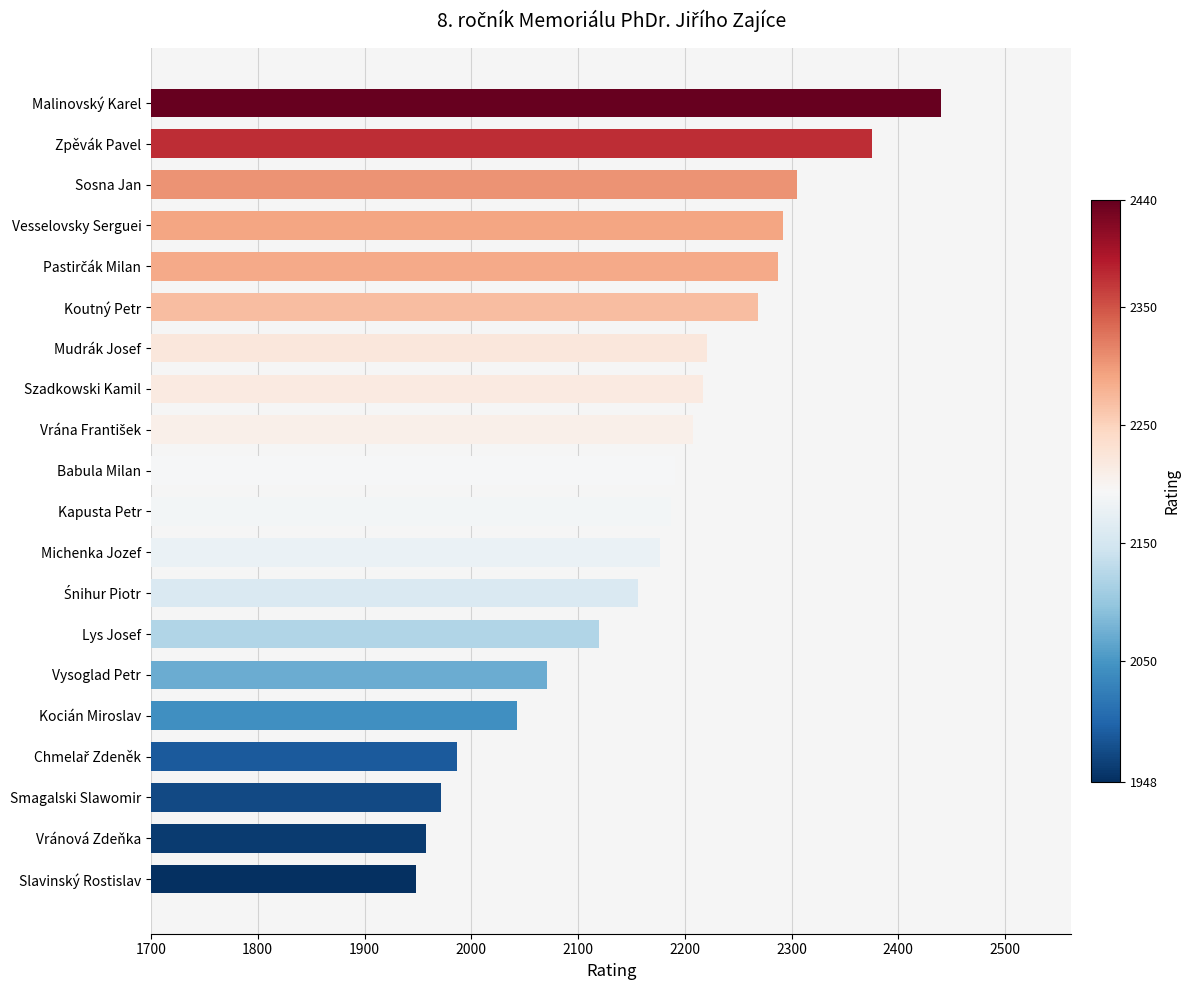

What is the sum of all values?

43424